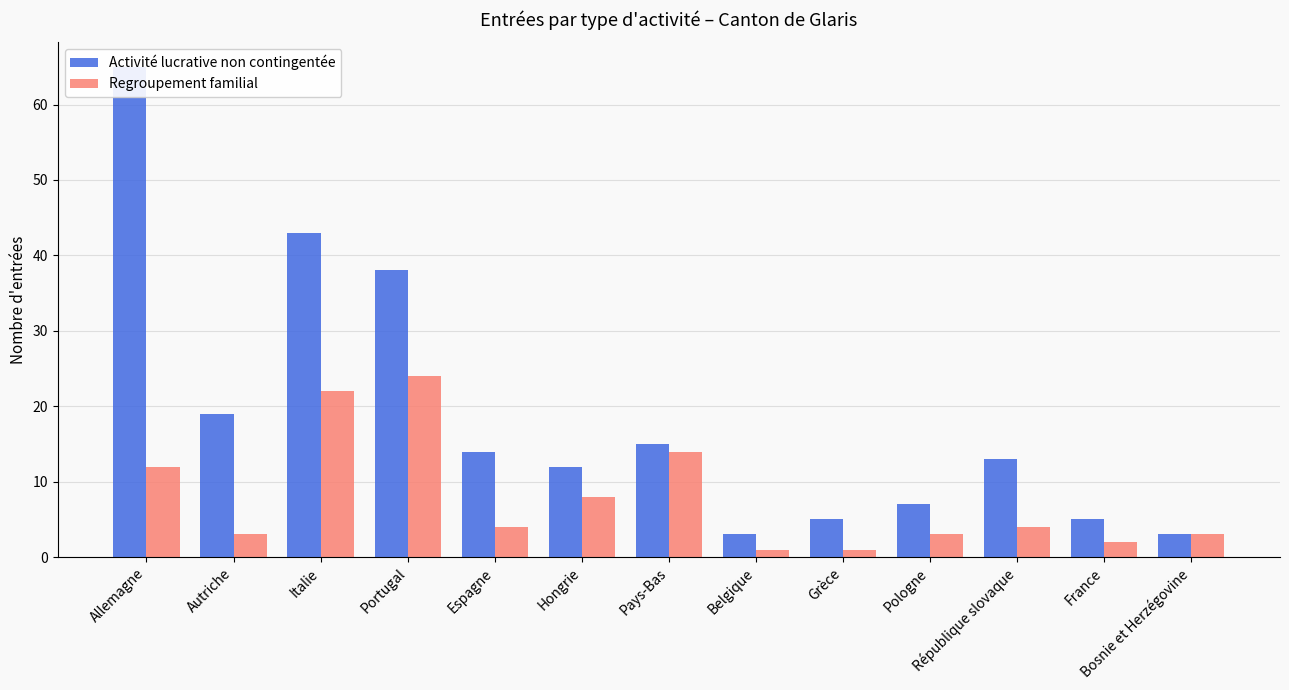

Which series has the largest total across all categories?

Activité lucrative non contingentée